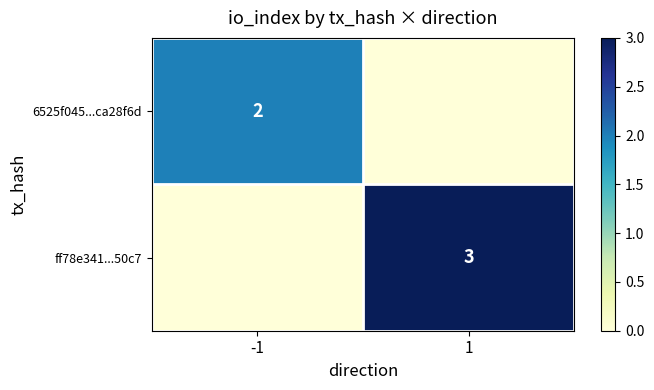

True or false: ff78e341...50c7 has a value of 3 at 1.

True